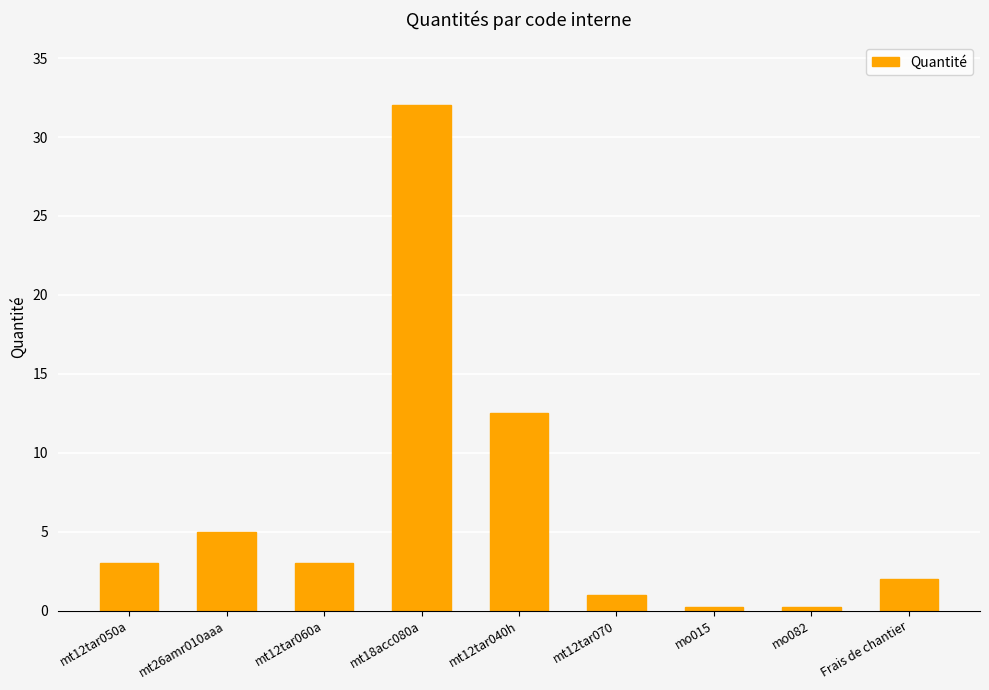

Reading left to right, transcribe all the data shown in this chart.

3.0	5.0	3.0	32.0	12.5	1.0	0.2	0.2	2.0